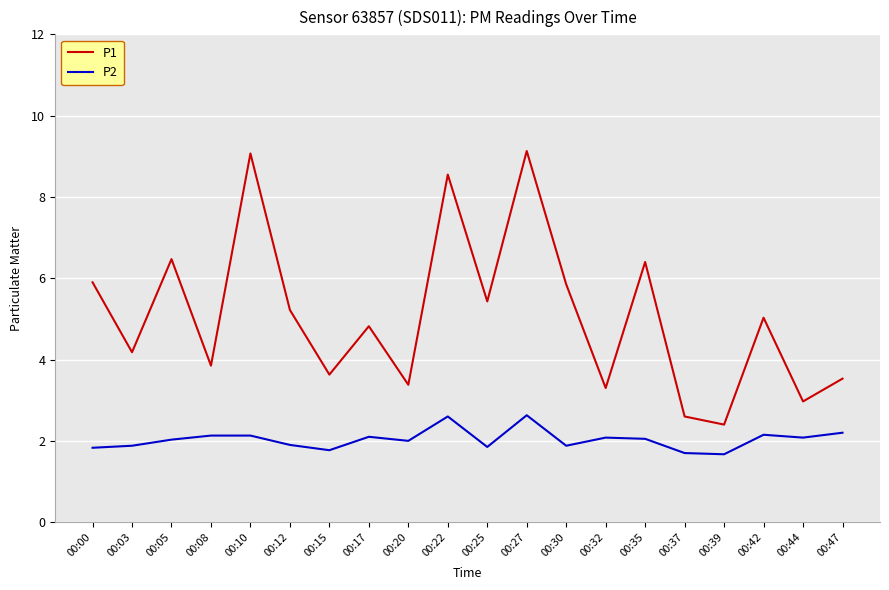

The value of P2 at 00:12 is 1.9. True or false?

True